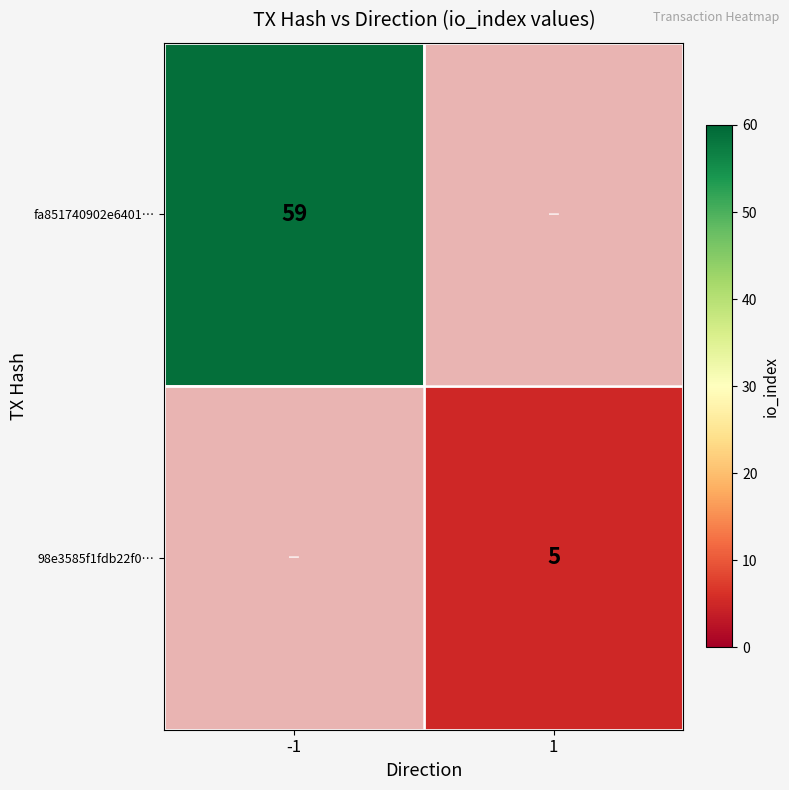

The value of fa851740902e6401… at -1 is 97. True or false?

False